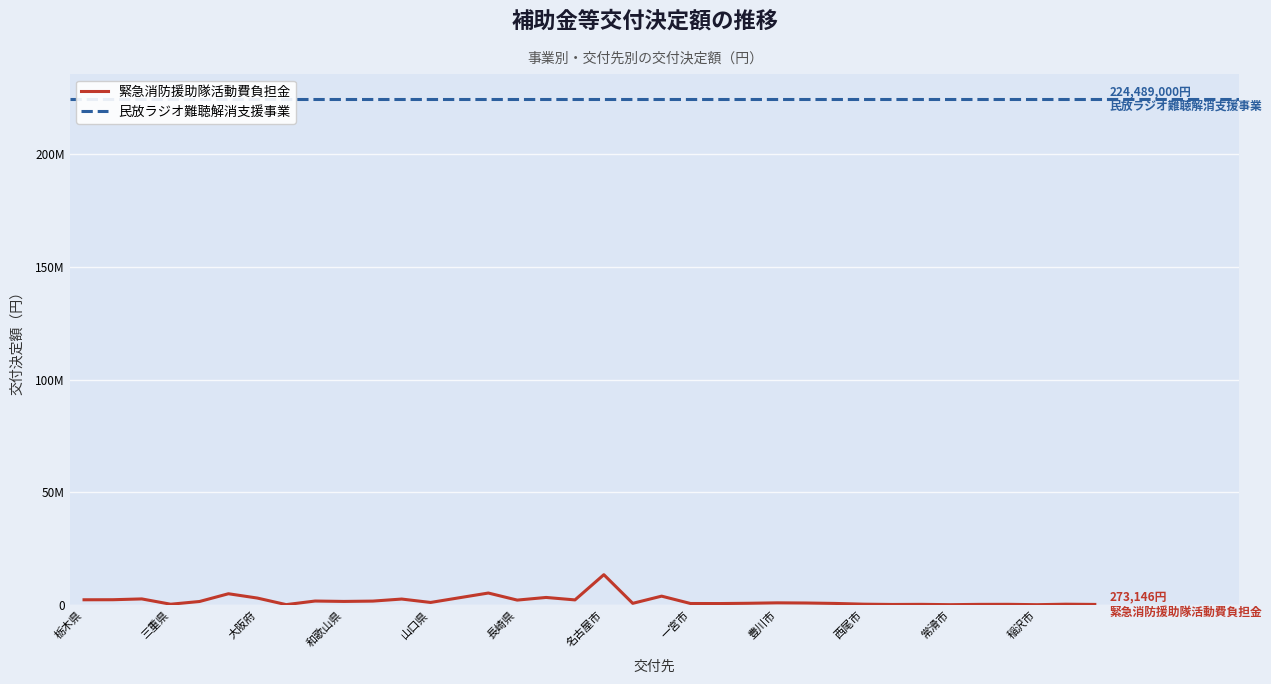

True or false: there are more than 1 points higher than both neighbors.

True